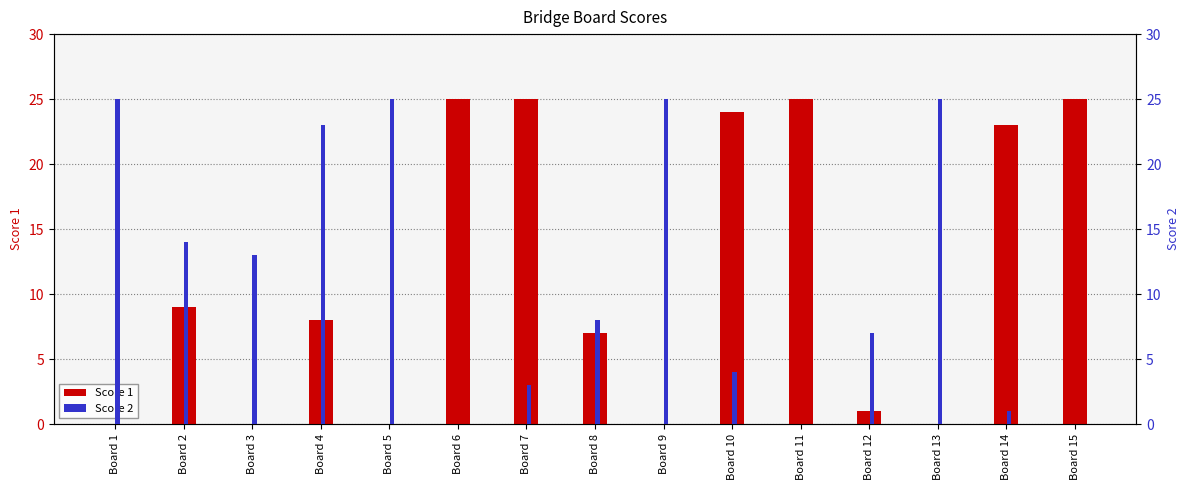

Rank the series by their maximum value, from lowest to highest.

Score 1, Score 2